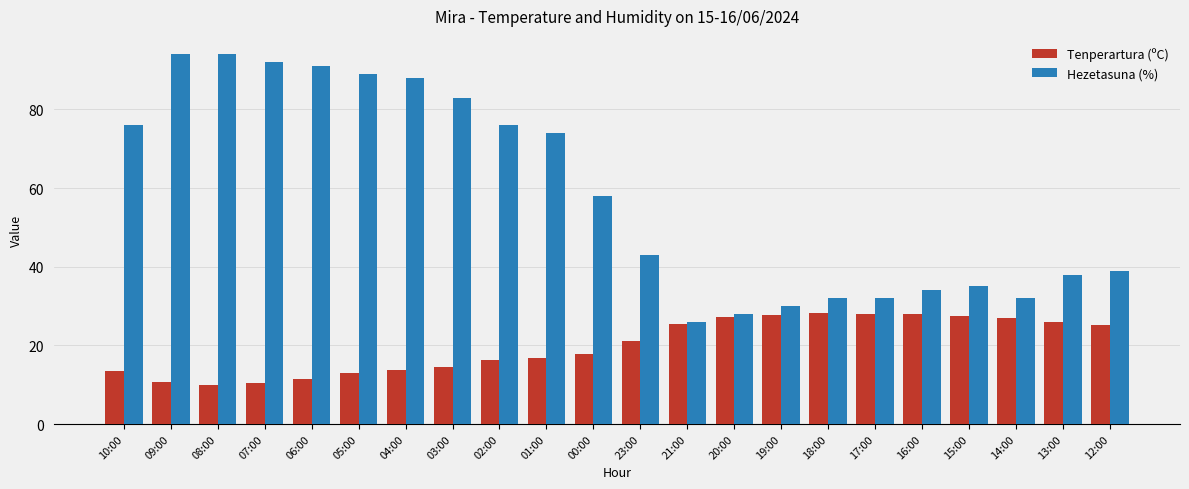

At 02:00, list the series in order from largest to smallest.

Hezetasuna (%), Tenperartura (ºC)